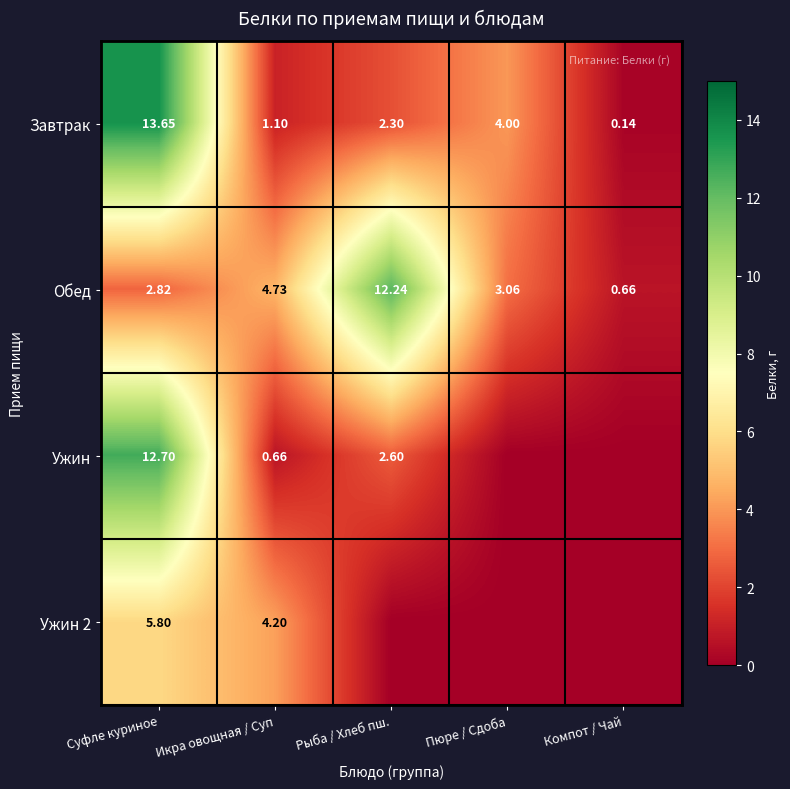

What is the sum of the Обед values at Рыба / Хлеб пш. and Компот / Чай?

12.9